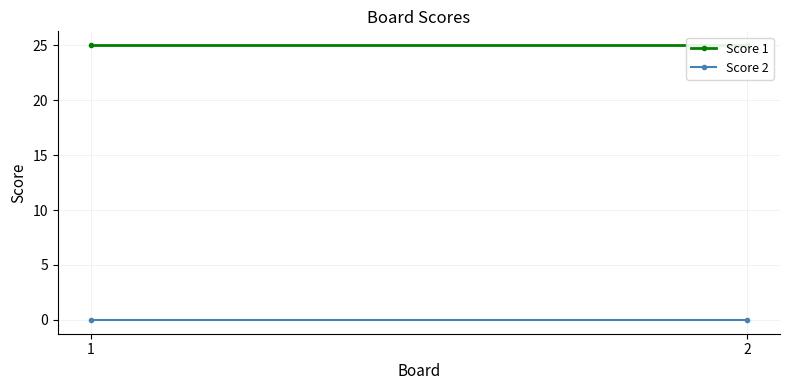

Which label corresponds to the largest value in the chart?

1